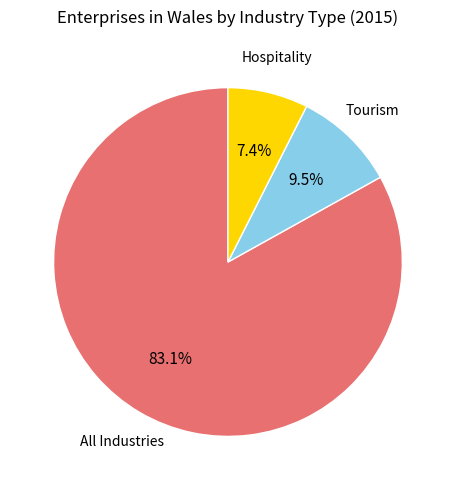

To the nearest percent, what is the combined percentage of Tourism and Hospitality?

17%